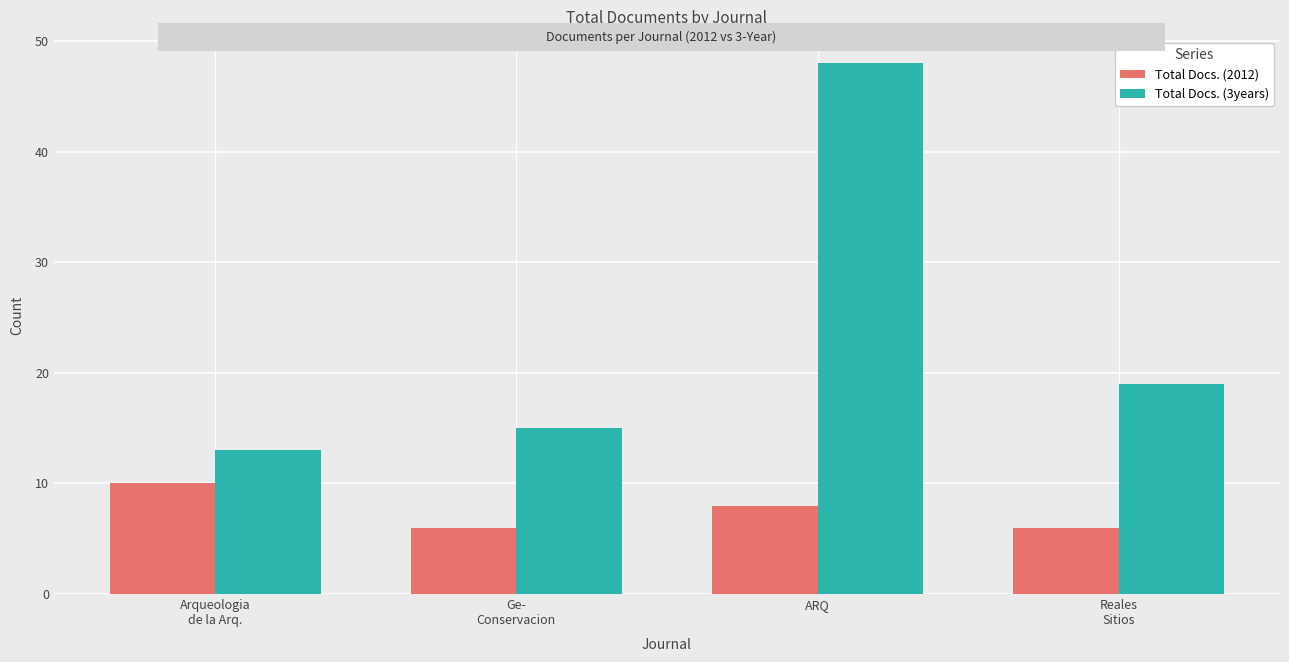

List the series in order of their overall mean, lowest first.

Total Docs. (2012), Total Docs. (3years)